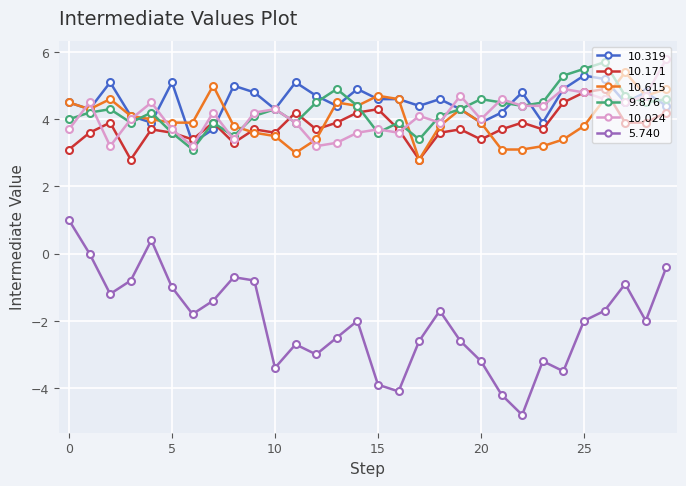

True or false: 5.740 and 10.319 intersect in this chart.

False